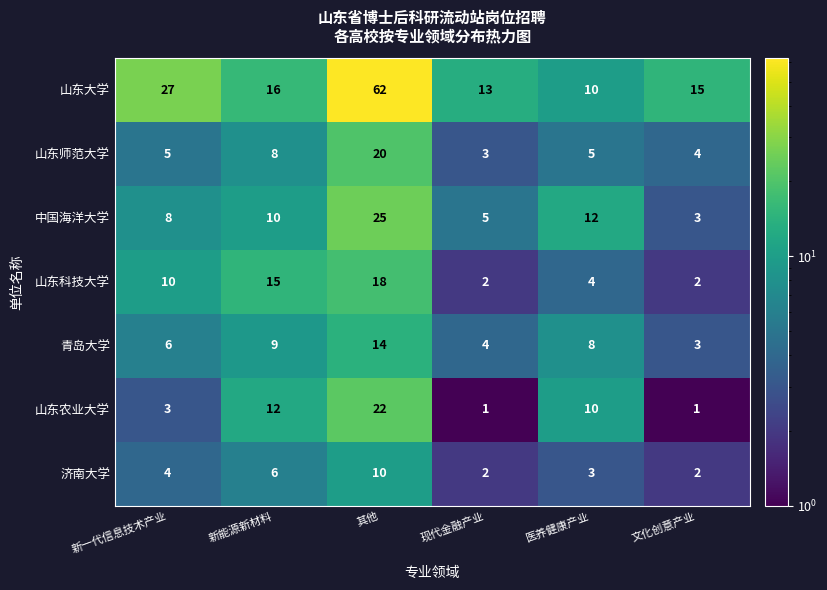

Where is 青岛大学 nearest to the value 8?

医养健康产业